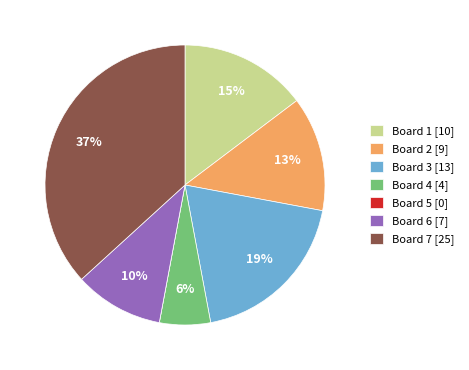

To the nearest percent, what portion does Board 4 [4] represent?

6%